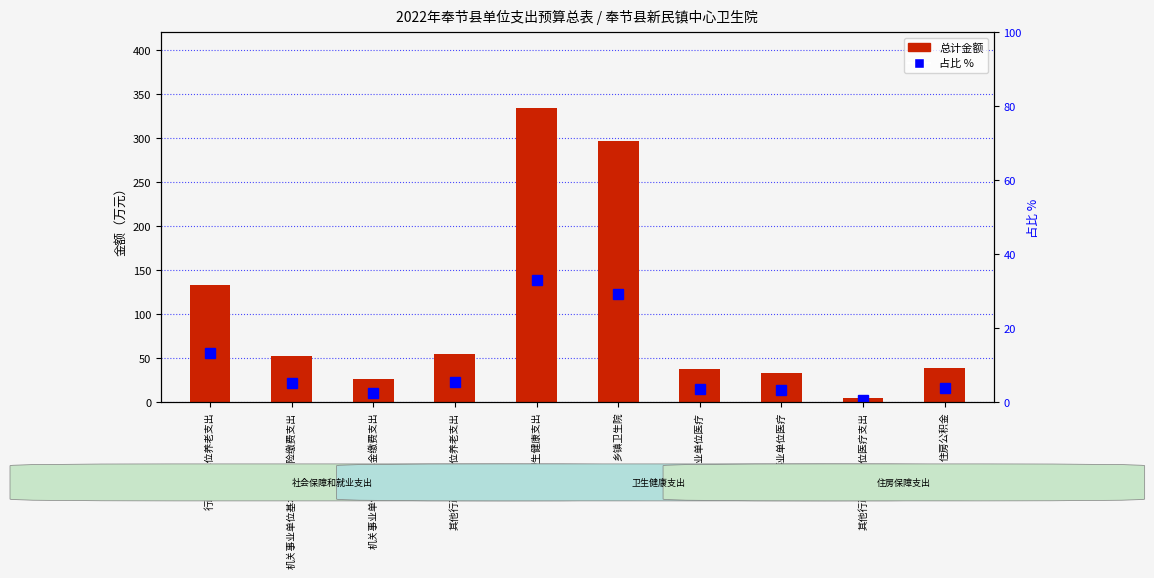

What position from the right is 其他行政事业单位养老支出?

7